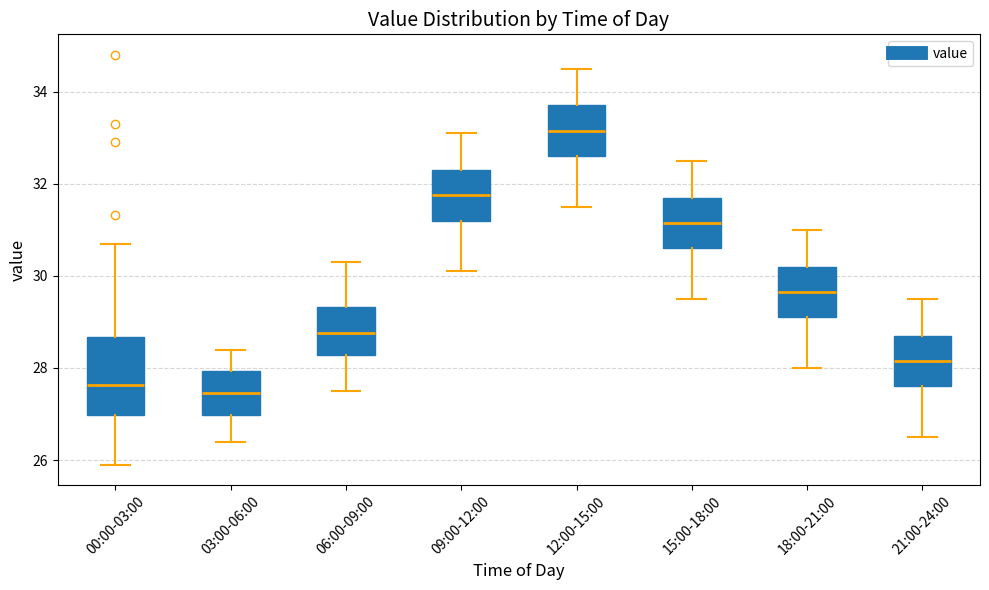

Reading left to right, read every box against the y-axis: the position of its median line, the range the box covers, and the ends of its whiskers. The values are not printed on the chart, so give them approximately, as read against the axis.

00:00-03:00: median 27.6, box 27.0 to 28.6, whiskers 26.0 to 30.8
03:00-06:00: median 27.4, box 27.0 to 28.0, whiskers 26.4 to 28.4
06:00-09:00: median 28.8, box 28.2 to 29.4, whiskers 27.6 to 30.4
09:00-12:00: median 31.8, box 31.2 to 32.4, whiskers 30.2 to 33.2
12:00-15:00: median 33.2, box 32.6 to 33.8, whiskers 31.6 to 34.6
15:00-18:00: median 31.2, box 30.6 to 31.8, whiskers 29.6 to 32.6
18:00-21:00: median 29.6, box 29.2 to 30.2, whiskers 28.0 to 31.0
21:00-24:00: median 28.2, box 27.6 to 28.8, whiskers 26.6 to 29.6